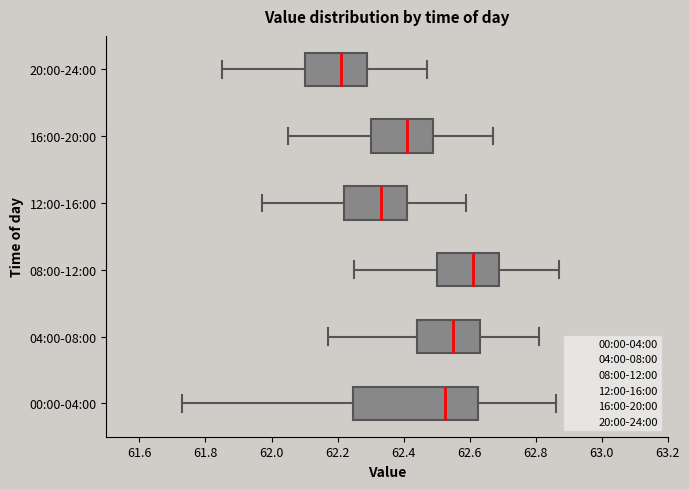

Reading bottom to top, read every box against the x-axis: the position of its median line, the range the box covers, and the ends of its whiskers. The values are not printed on the chart, so give them approximately, as read against the axis.

00:00-04:00: median 62.52, box 62.24 to 62.62, whiskers 61.74 to 62.86
04:00-08:00: median 62.56, box 62.44 to 62.64, whiskers 62.18 to 62.82
08:00-12:00: median 62.62, box 62.50 to 62.70, whiskers 62.26 to 62.88
12:00-16:00: median 62.34, box 62.22 to 62.42, whiskers 61.98 to 62.60
16:00-20:00: median 62.42, box 62.30 to 62.50, whiskers 62.06 to 62.68
20:00-24:00: median 62.22, box 62.10 to 62.30, whiskers 61.86 to 62.48